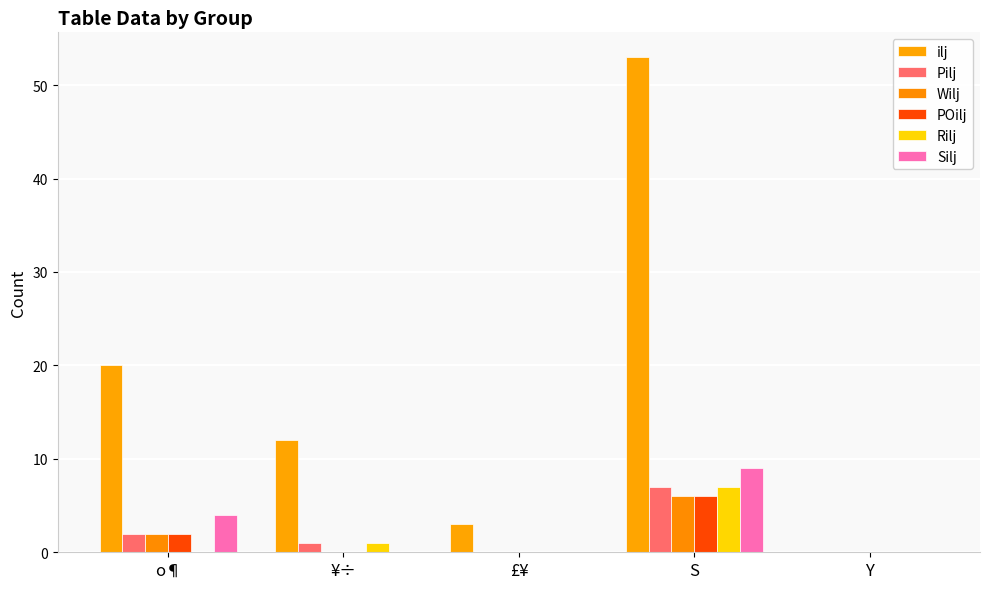

Which series has the largest range (max minus min)?

ilj